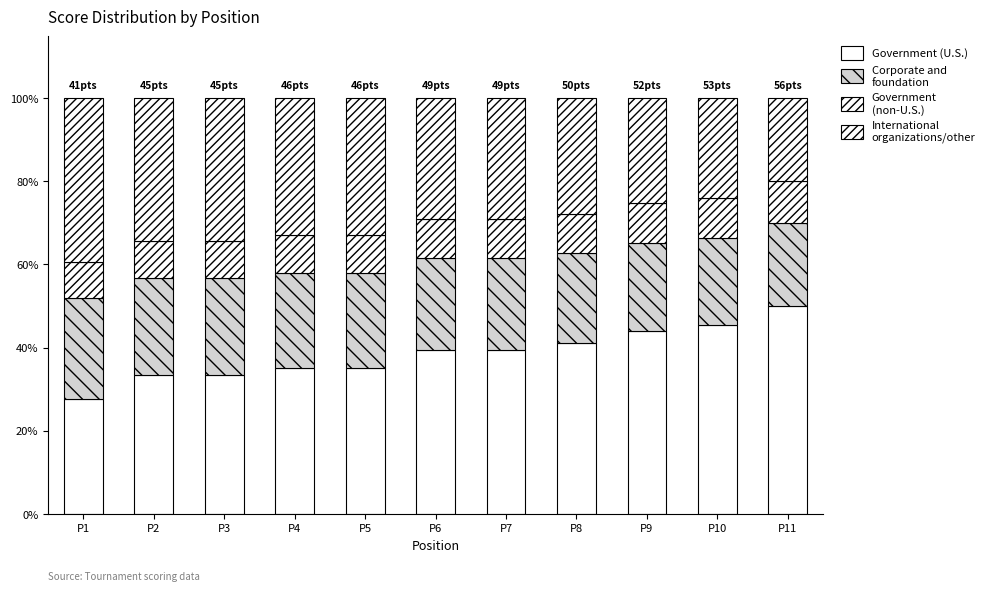

True or false: Corporate and
foundation has a value of 10.8 at P3.

False